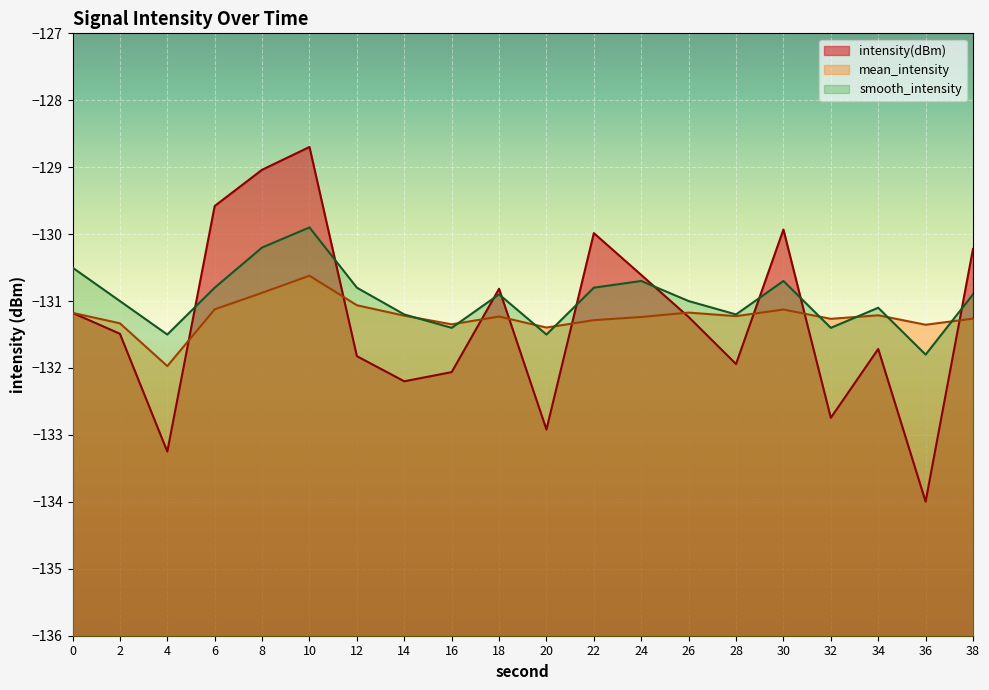

Does the chart display data point markers on the line(s)?

No